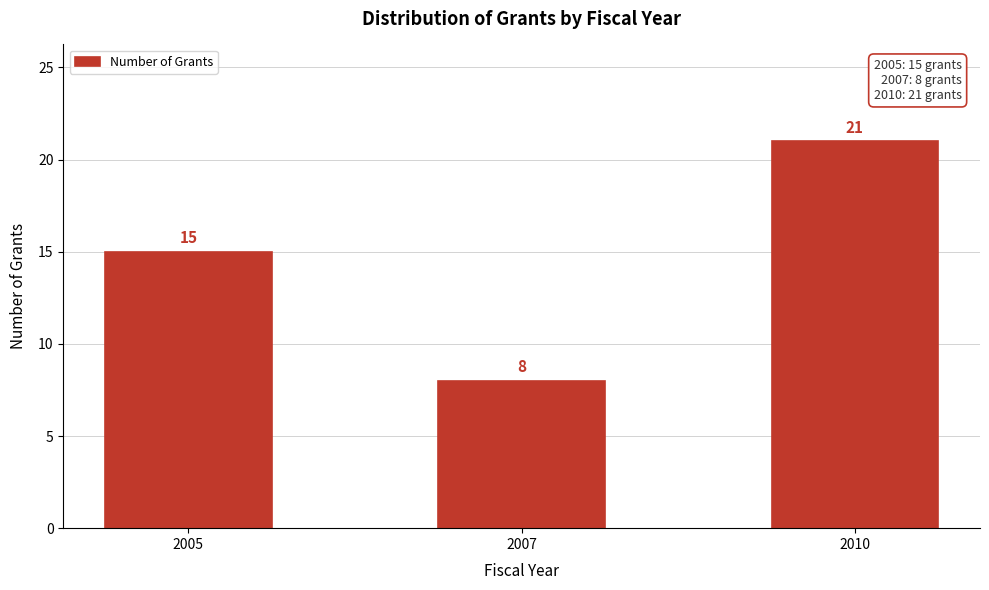

Reading left to right, extract all data points from this chart.

15	8	21